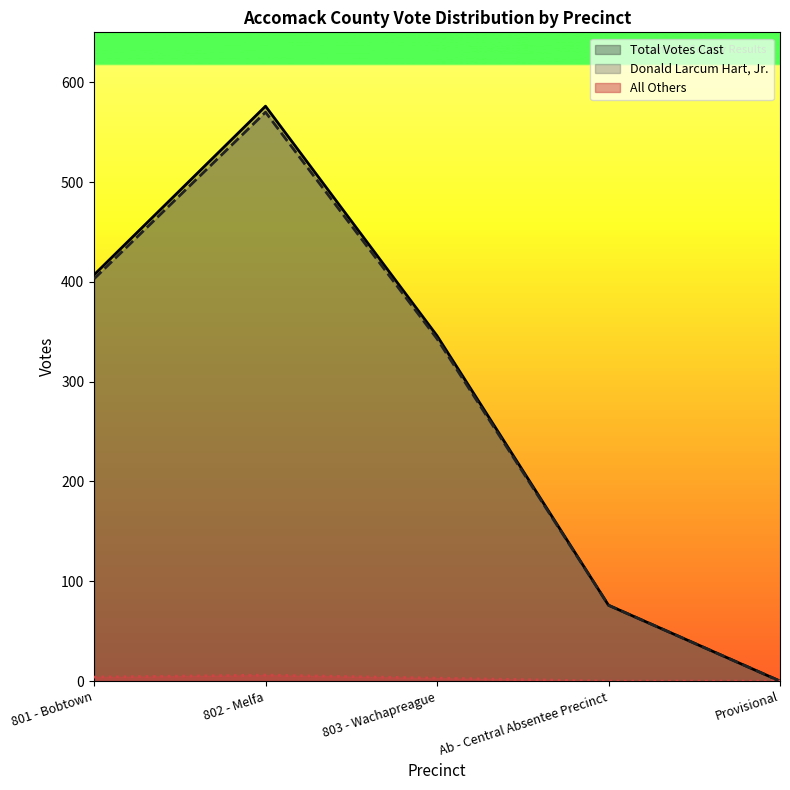

True or false: Total Votes Cast and All Others intersect in this chart.

False